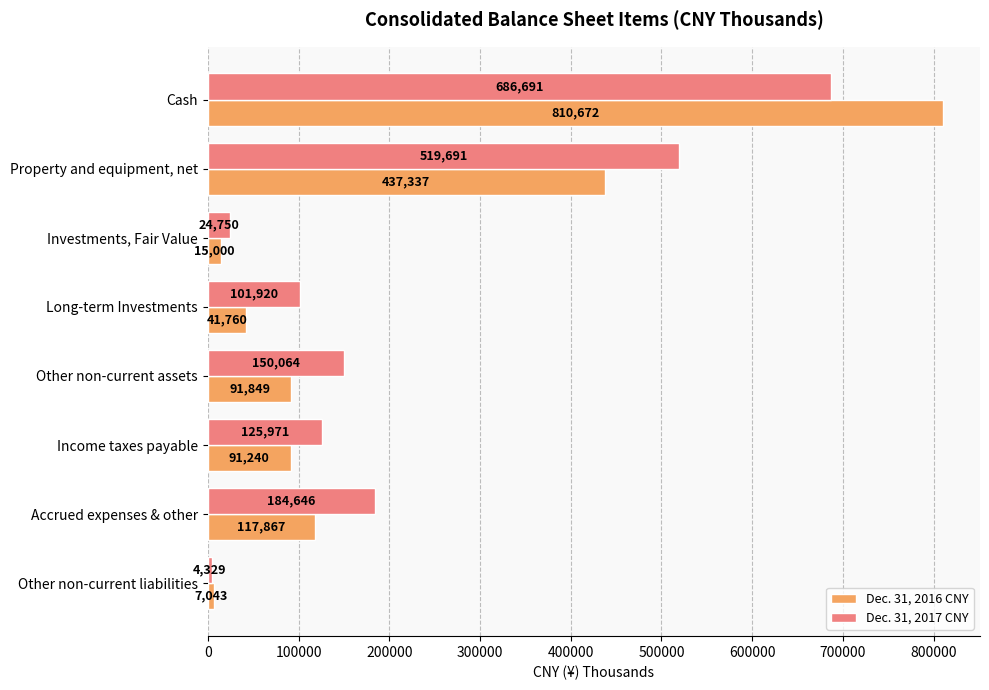

What is the difference between the highest and lowest values at Cash?

123981